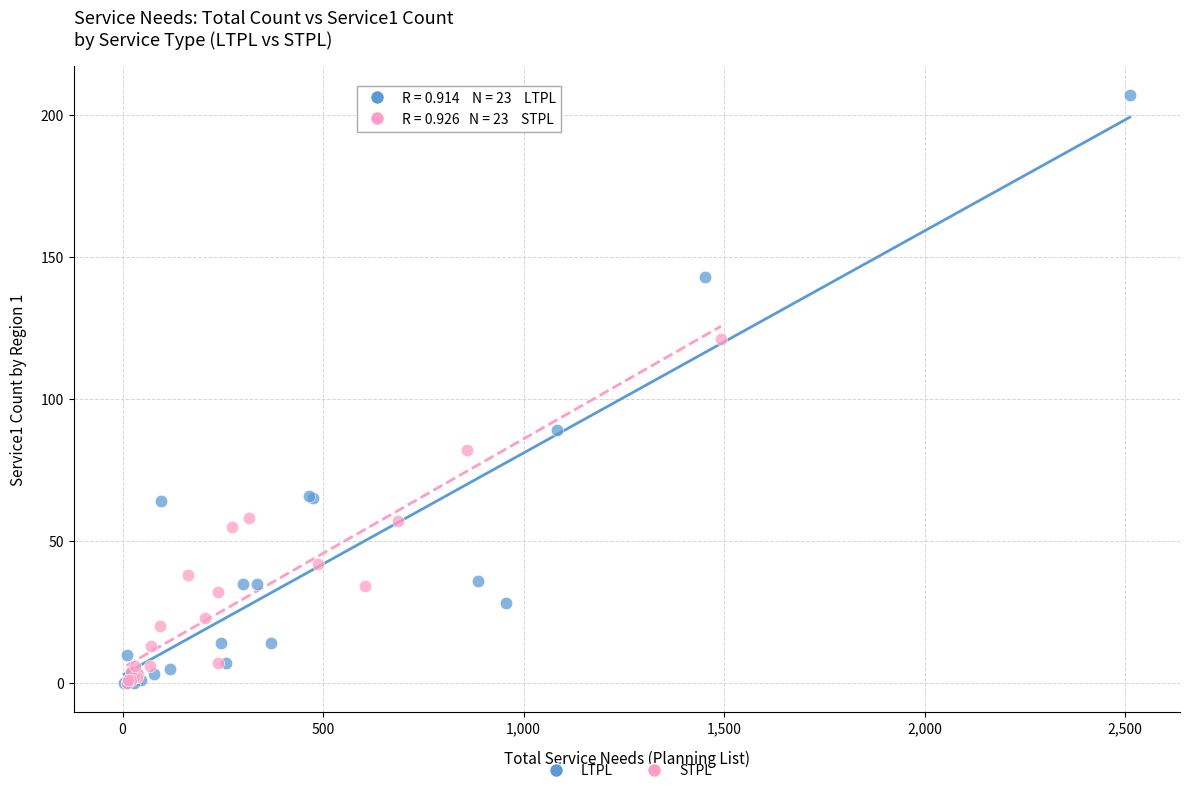

Which series reaches the maximum Y coordinate?

LTPL